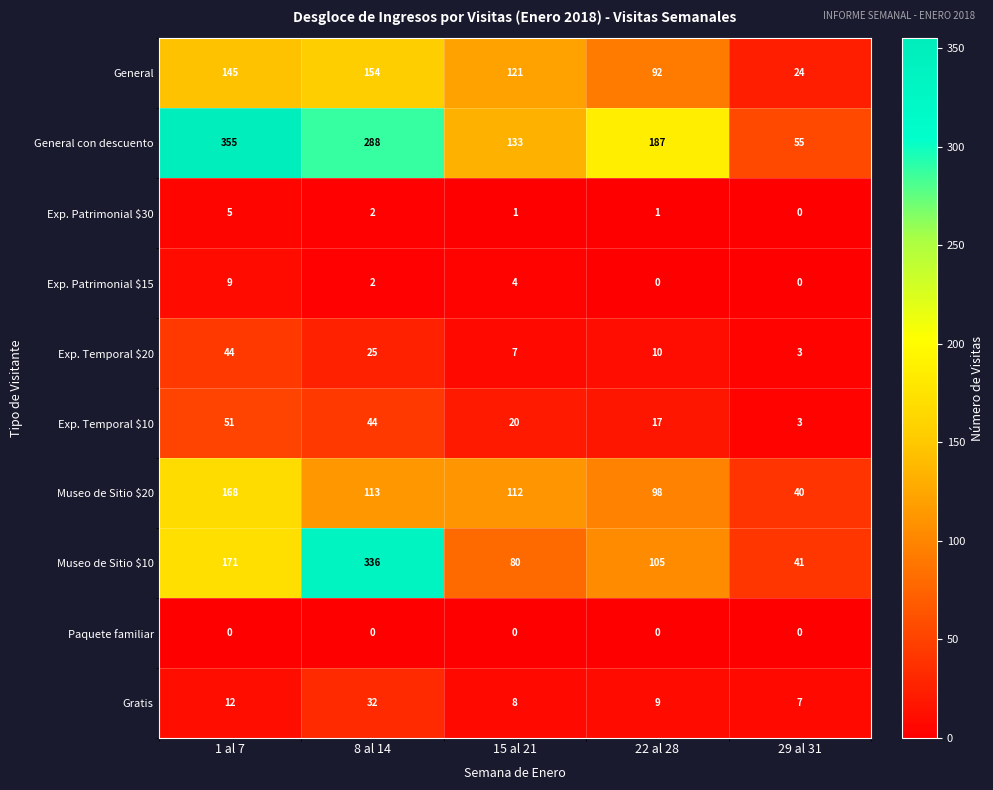

What is the approximate value of General con descuento at 8 al 14, to the nearest 5?

290